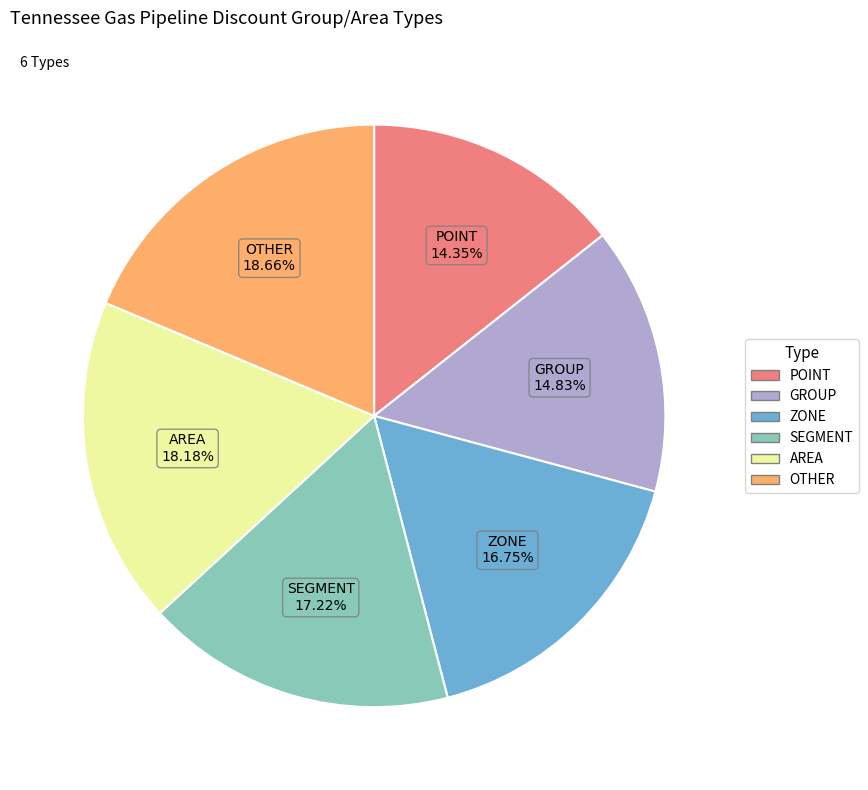

To the nearest percent, what is the combined percentage of AREA and SEGMENT?

35%